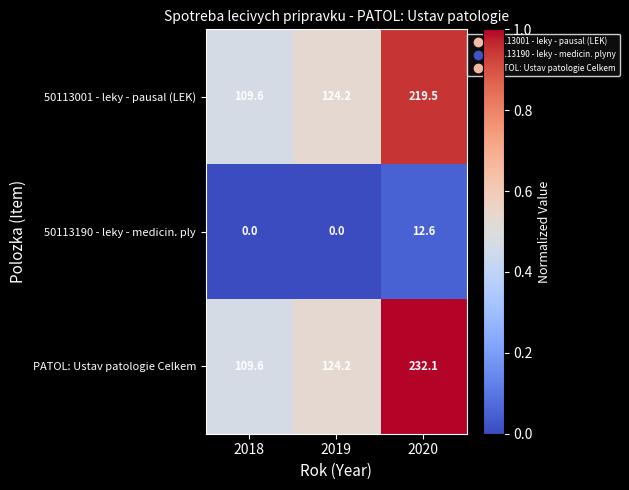

What is the maximum value shown in the chart?

232.1